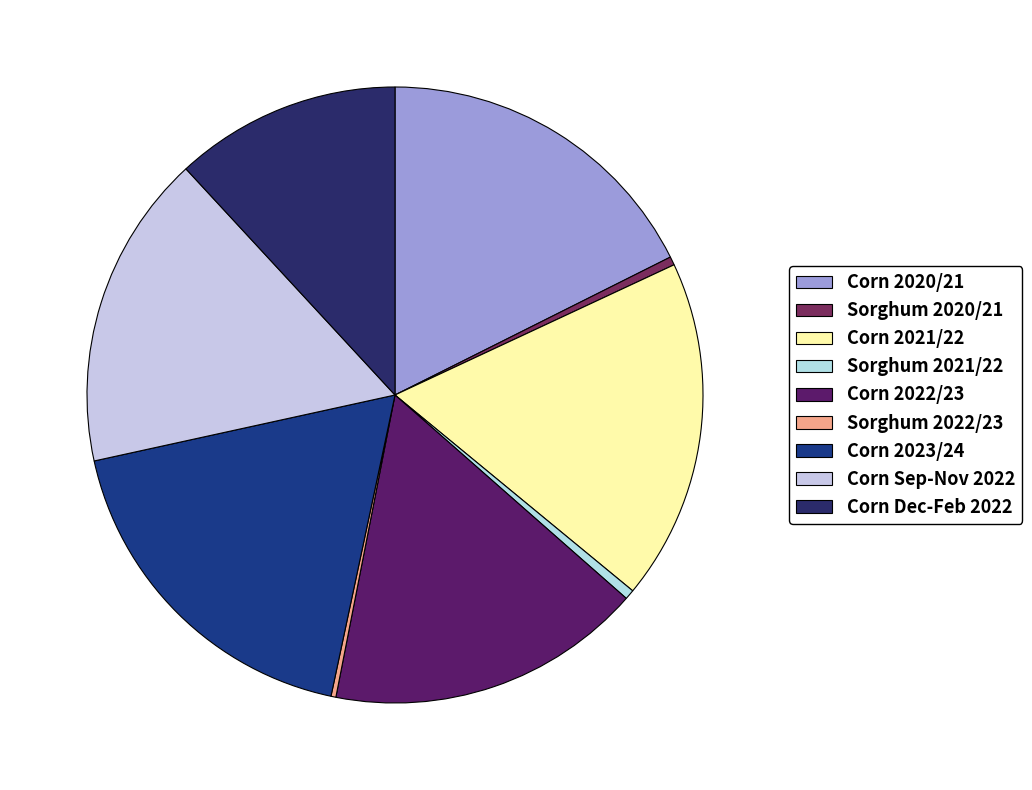

Is there a majority slice in this chart?

No